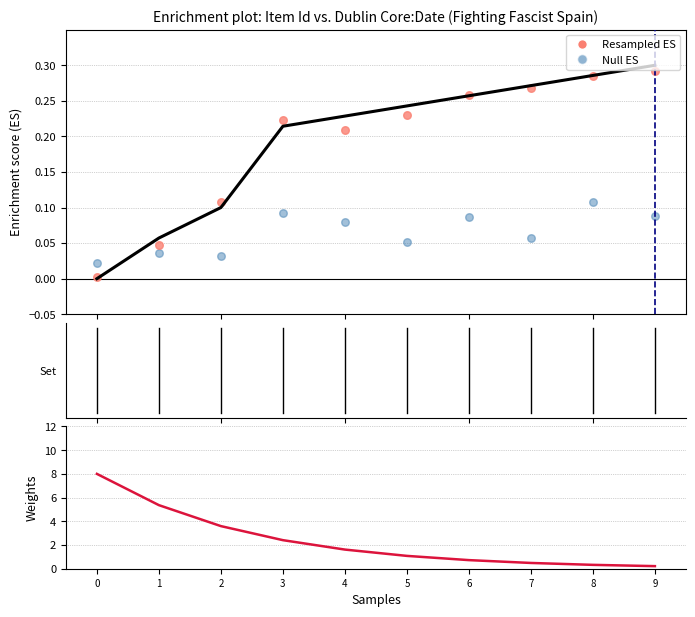

Which series has the largest total across all categories?

Weights